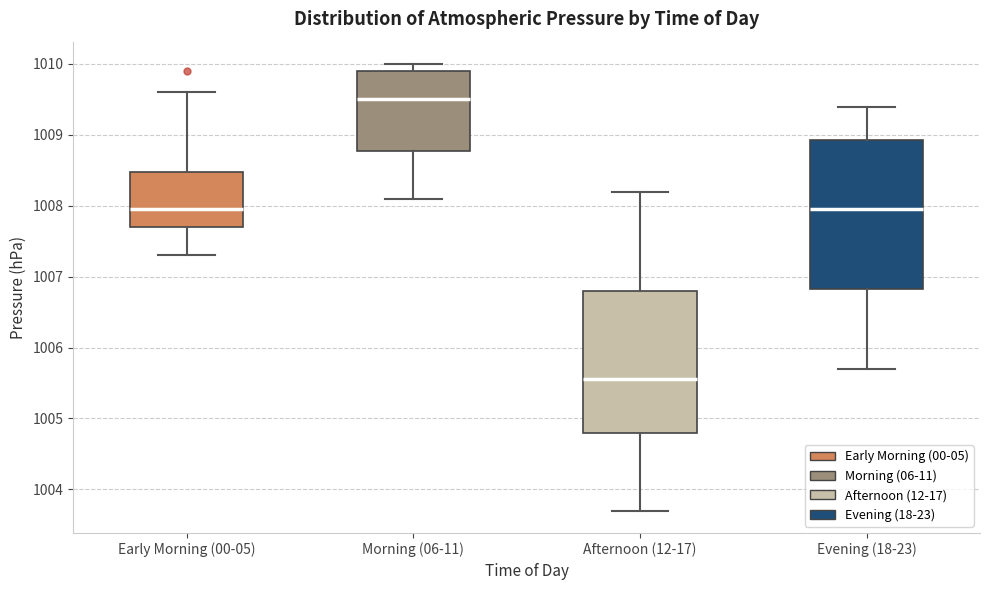

Comparing the boxes themselves (not the whiskers), which one is the tallest?

Evening (18-23)